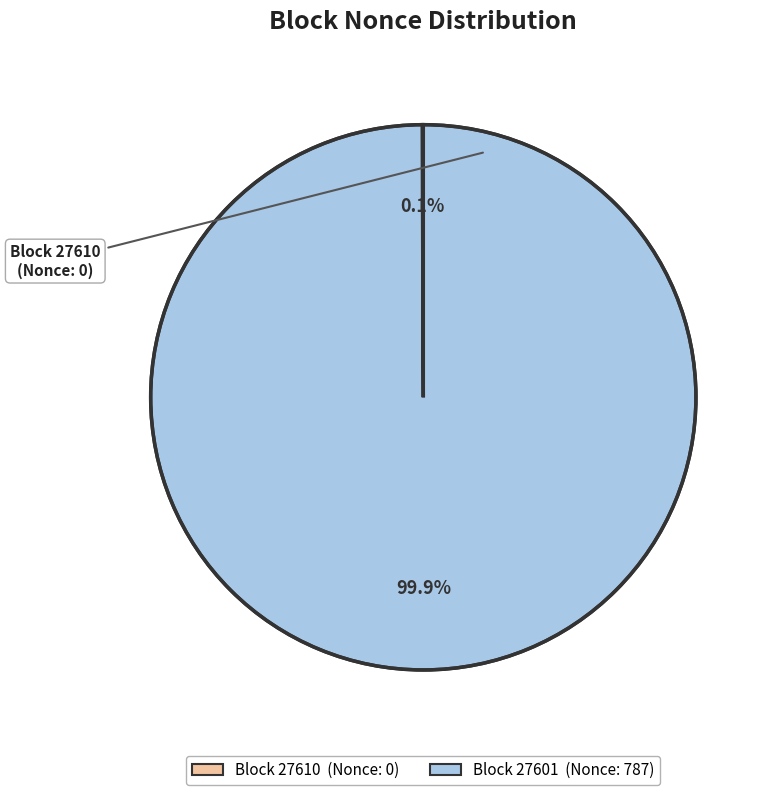

Does any single category account for the majority?

Yes